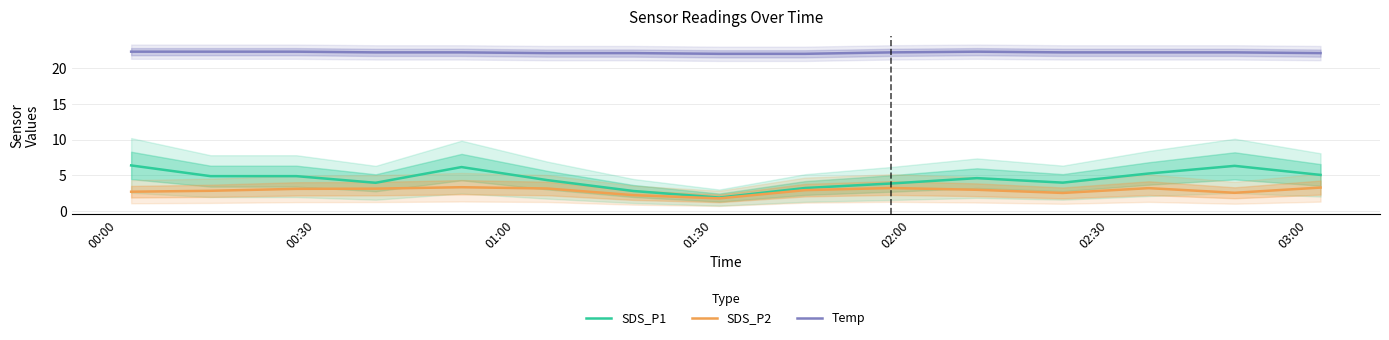

Reading right to left, list all the values displayed in this chart.

SDS_P1: 5.0	6.3	5.2	4.0	4.6	3.9	3.2	1.9	2.8	4.3	6.2	4.0	4.9	4.9	6.4
SDS_P2: 3.3	2.5	3.2	2.5	3.0	3.2	2.9	1.8	2.2	3.1	3.3	3.1	3.1	2.8	2.7
Temp: 22.1	22.2	22.2	22.2	22.3	22.2	22.0	22.0	22.1	22.1	22.2	22.2	22.3	22.3	22.3